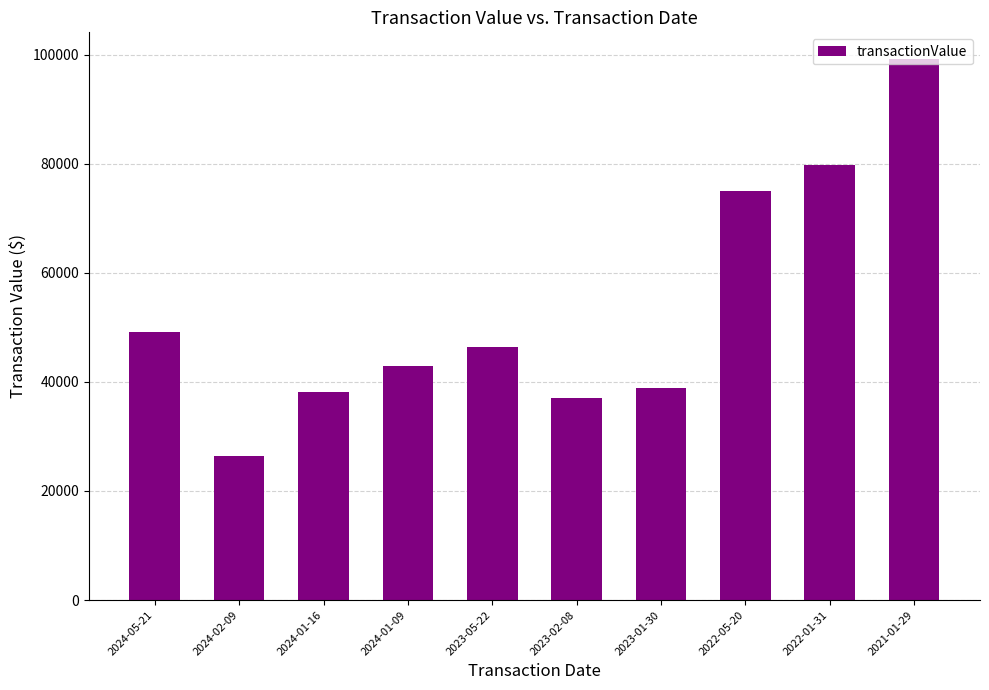

What is the label of the 6th bar from the right?

2023-05-22